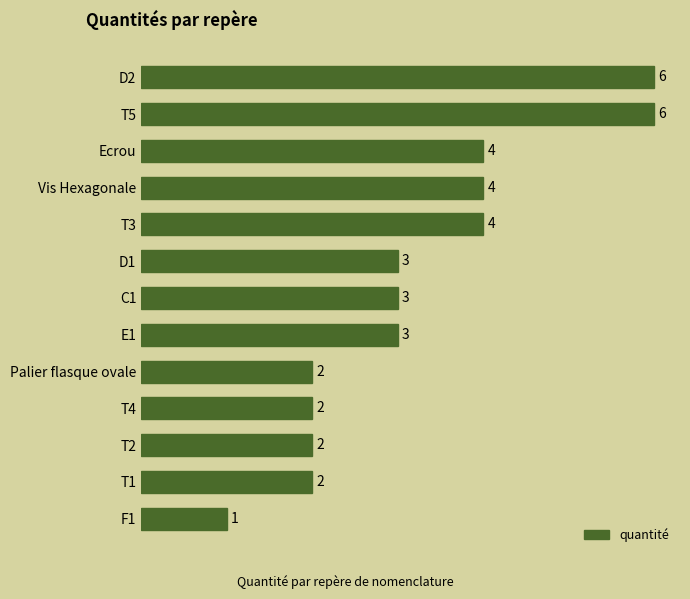

What is the difference between the maximum and minimum values?

5